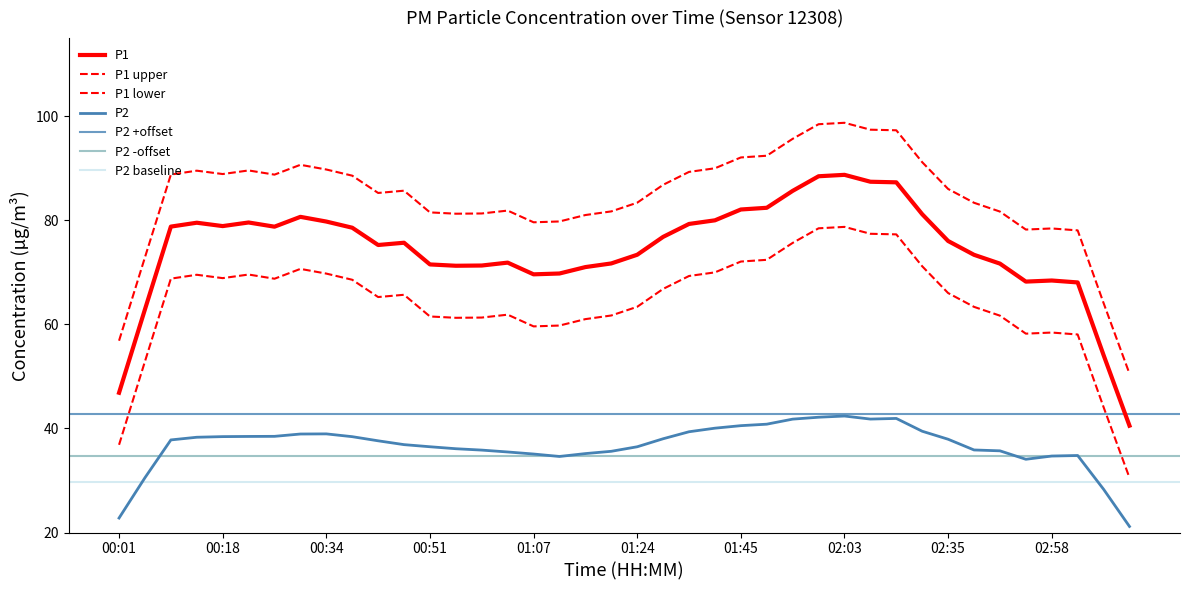

True or false: P1 has a value of 41.9 at 02:49.

False